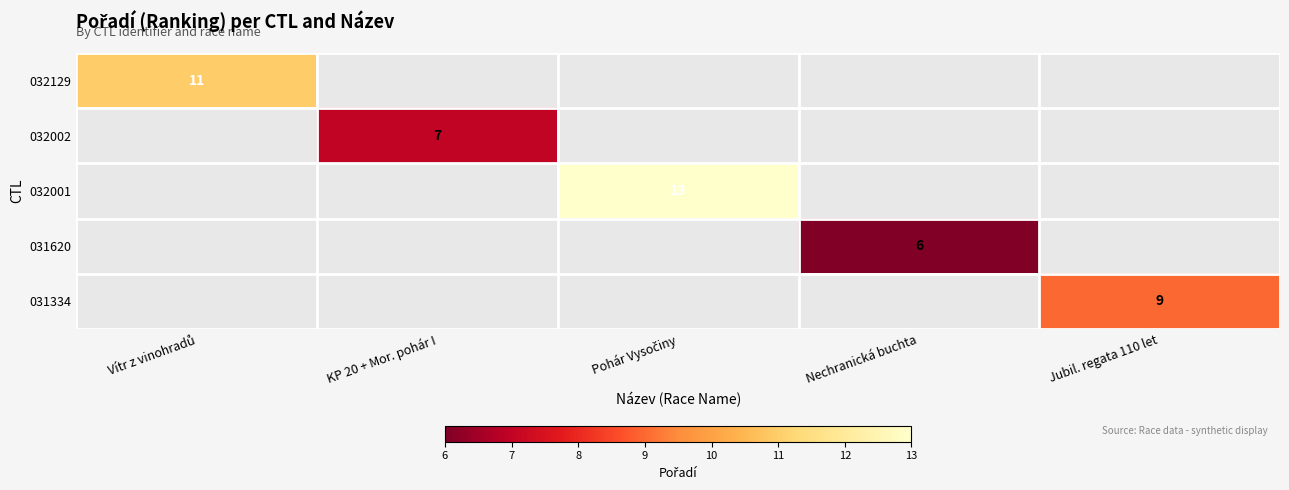

What is the maximum value shown in the chart?

13.0